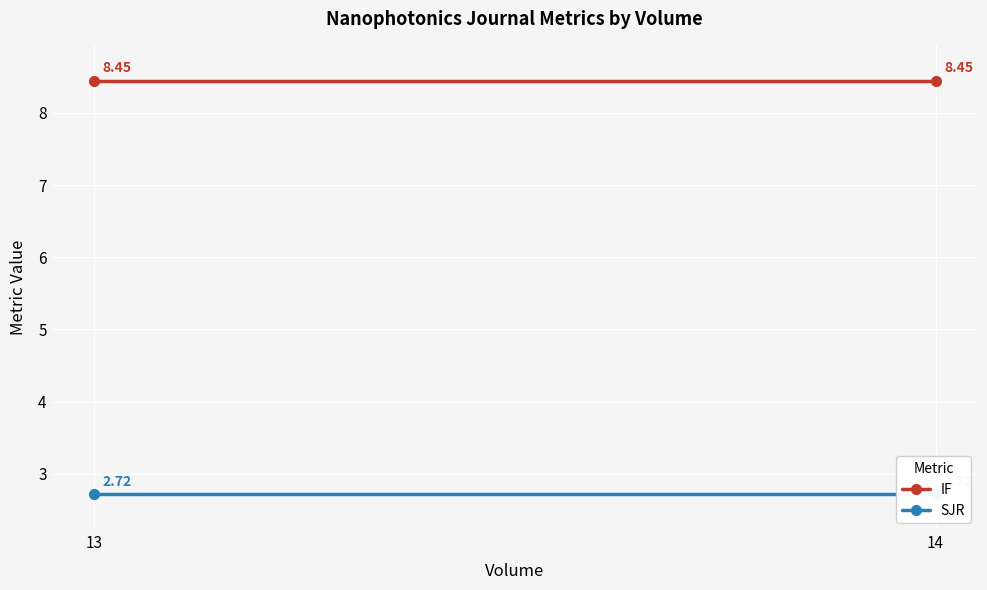

Is the value of SJR at 14 greater than the value of IF at 14?

No